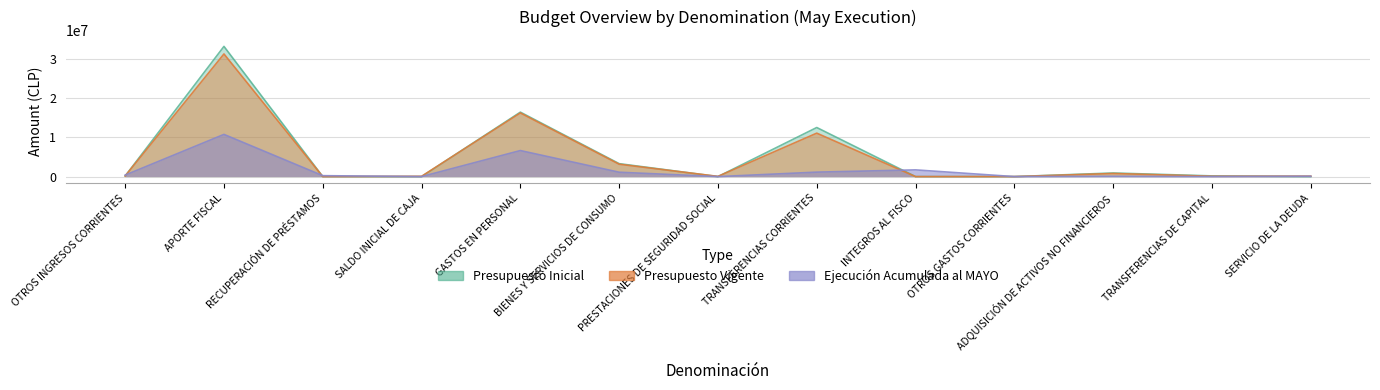

Reading left to right, what are all the values shown in this chart?

Presupuesto Inicial: OTROS INGRESOS CORRIENTES=150211	APORTE FISCAL=33235051	RECUPERACIÓN DE PRÉSTAMOS=0	SALDO INICIAL DE CAJA=1000	GASTOS EN PERSONAL=16453147	BIENES Y SERVICIOS DE CONSUMO=3302926	PRESTACIONES DE SEGURIDAD SOCIAL=0	TRANSFERENCIAS CORRIENTES=12528913	INTEGROS AL FISCO=0	OTROS GASTOS CORRIENTES=0	ADQUISICIÓN DE ACTIVOS NO FINANCIEROS=920253	TRANSFERENCIAS DE CAPITAL=180023	SERVICIO DE LA DEUDA=1000
Presupuesto Vigente: OTROS INGRESOS CORRIENTES=163257	APORTE FISCAL=31305520	RECUPERACIÓN DE PRÉSTAMOS=1000	SALDO INICIAL DE CAJA=74970	GASTOS EN PERSONAL=16247180	BIENES Y SERVICIOS DE CONSUMO=3158926	PRESTACIONES DE SEGURIDAD SOCIAL=54783	TRANSFERENCIAS CORRIENTES=11090322	INTEGROS AL FISCO=0	OTROS GASTOS CORRIENTES=2451	ADQUISICIÓN DE ACTIVOS NO FINANCIEROS=791174	TRANSFERENCIAS DE CAPITAL=90023	SERVICIO DE LA DEUDA=109888
Ejecución Acumulada al MAYO: OTROS INGRESOS CORRIENTES=380820	APORTE FISCAL=10770244	RECUPERACIÓN DE PRÉSTAMOS=237991	SALDO INICIAL DE CAJA=0	GASTOS EN PERSONAL=6647672	BIENES Y SERVICIOS DE CONSUMO=1116534	PRESTACIONES DE SEGURIDAD SOCIAL=0	TRANSFERENCIAS CORRIENTES=1140005	INTEGROS AL FISCO=1714408	OTROS GASTOS CORRIENTES=2450	ADQUISICIÓN DE ACTIVOS NO FINANCIEROS=65267	TRANSFERENCIAS DE CAPITAL=0	SERVICIO DE LA DEUDA=88296